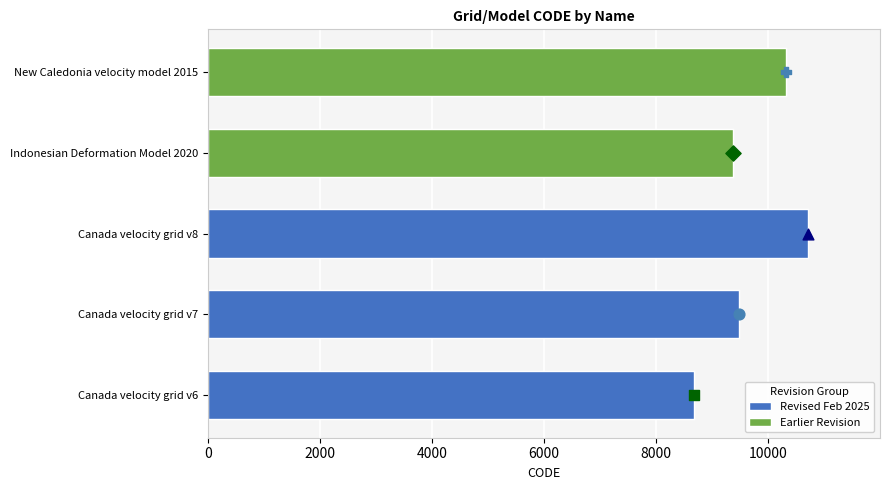

Approximately how many times larger is the value at Canada velocity grid v7 compared to New Caledonia velocity model 2015?

0.9